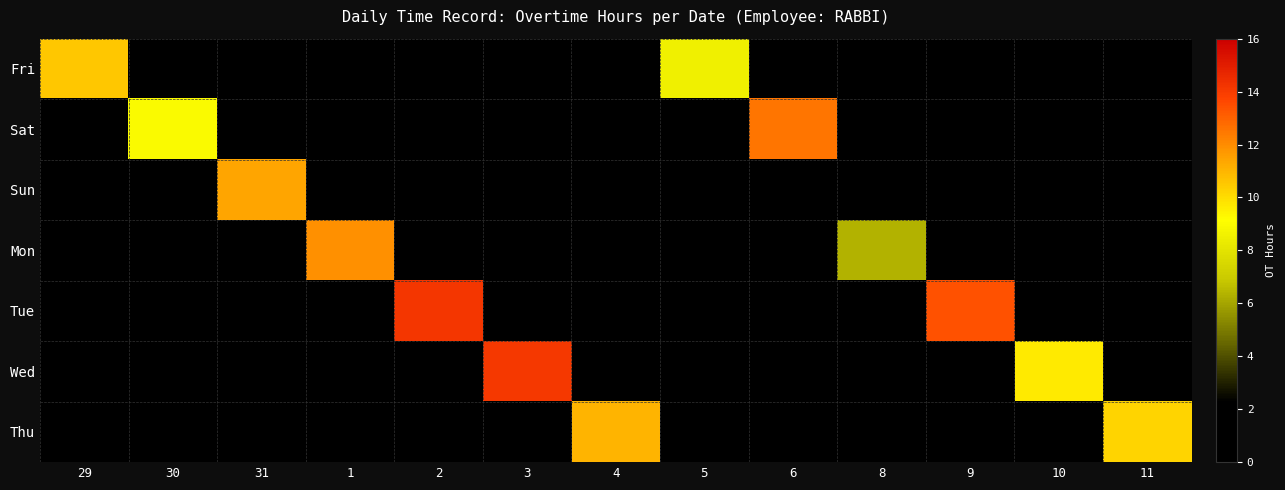

Count the number of data series in this chart.

7